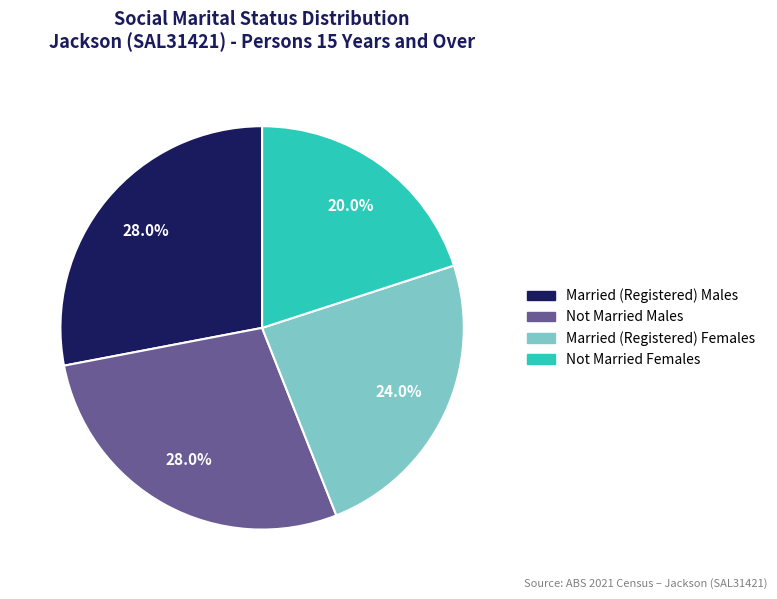

Does any single category account for the majority?

No